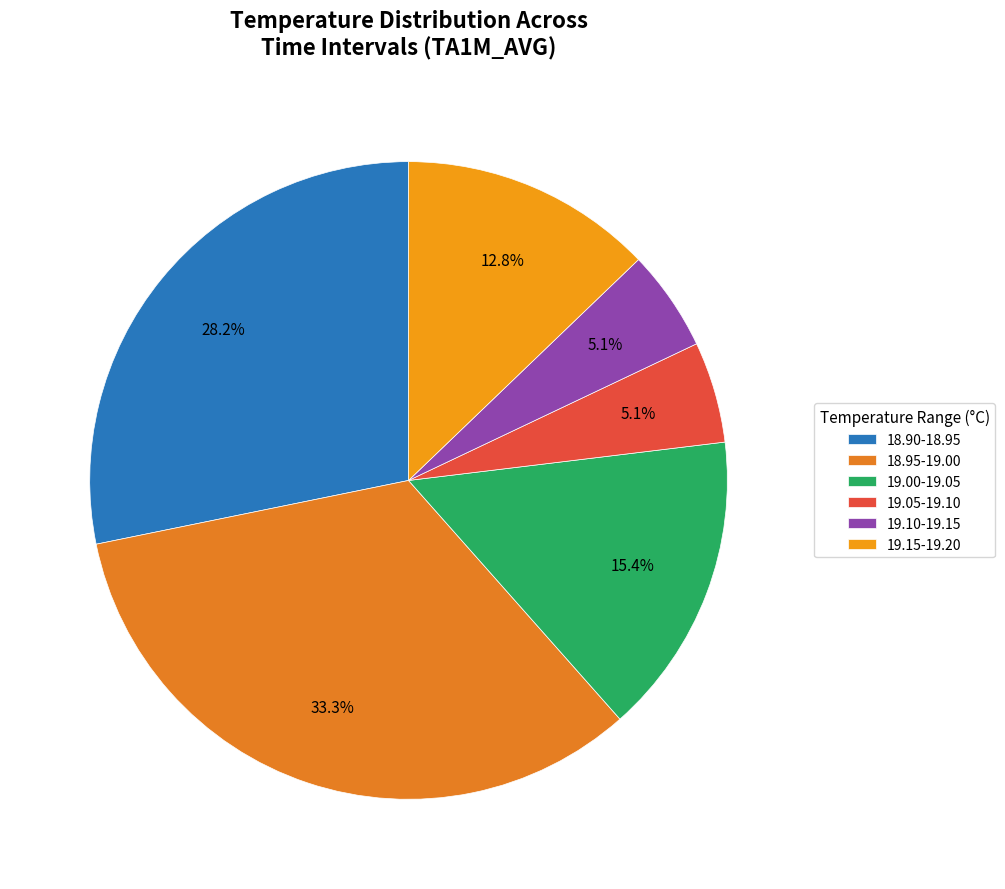

Count the number of slices in the pie.

6